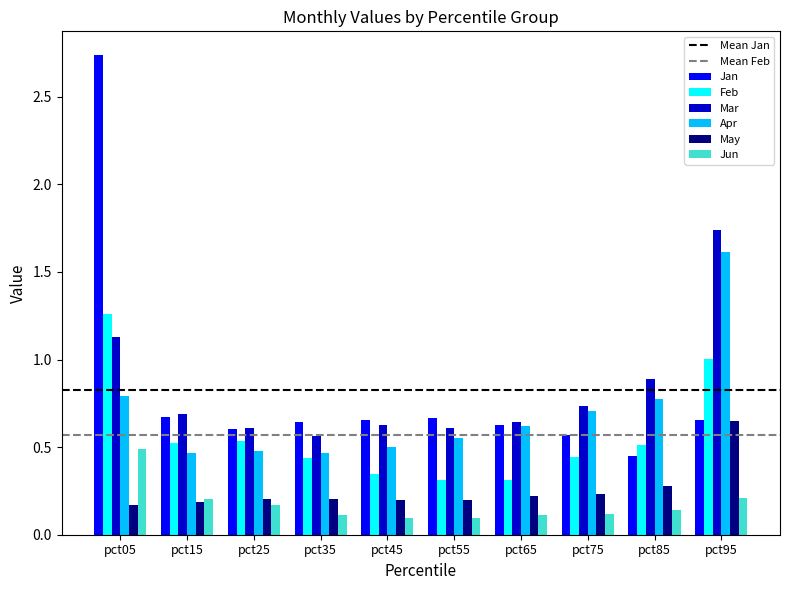

Does the chart contain stacked bars?

No